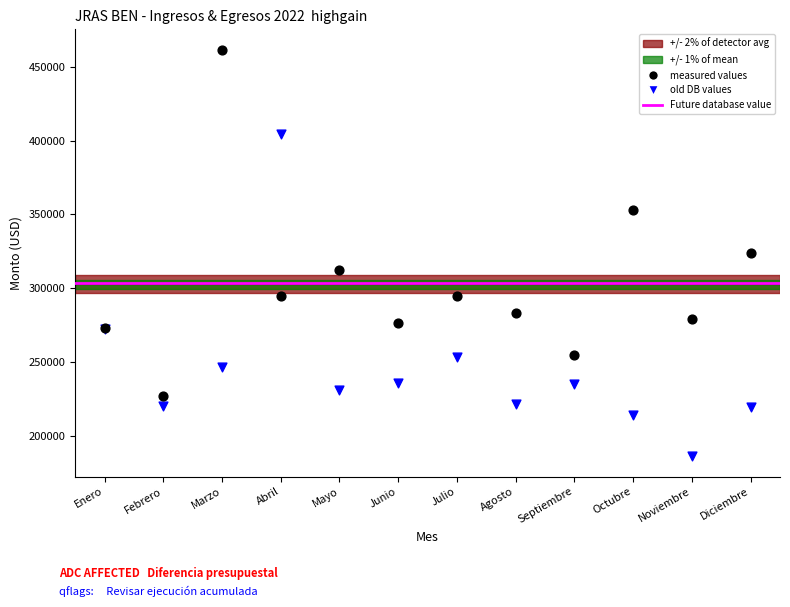

Which series has the widest spread of Y values?

measured values